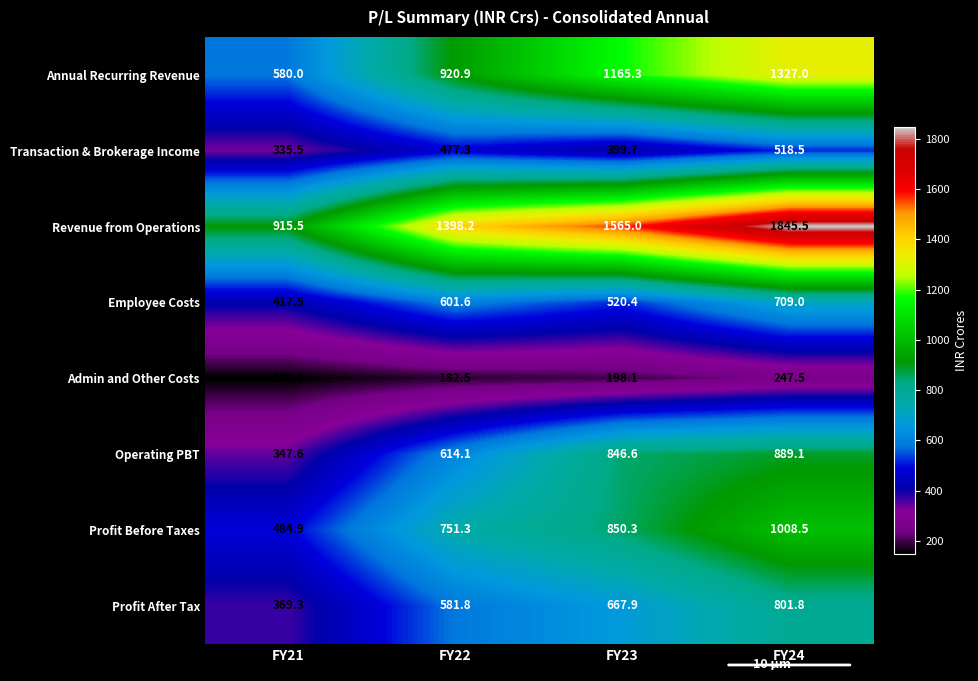

Which series has the largest range (max minus min)?

Revenue from Operations